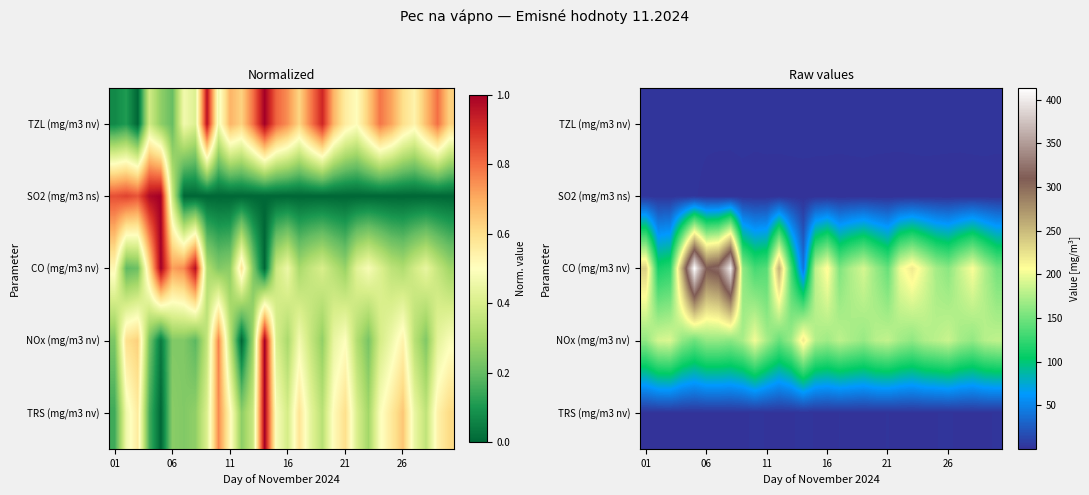

How many data points in CO (mg/m3 nv) are less than 180?

15